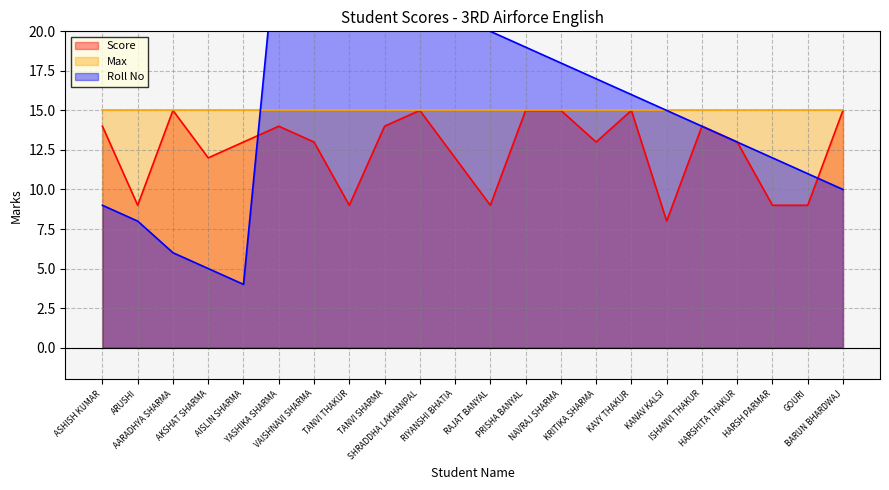

What is the maximum value shown in the chart?

27